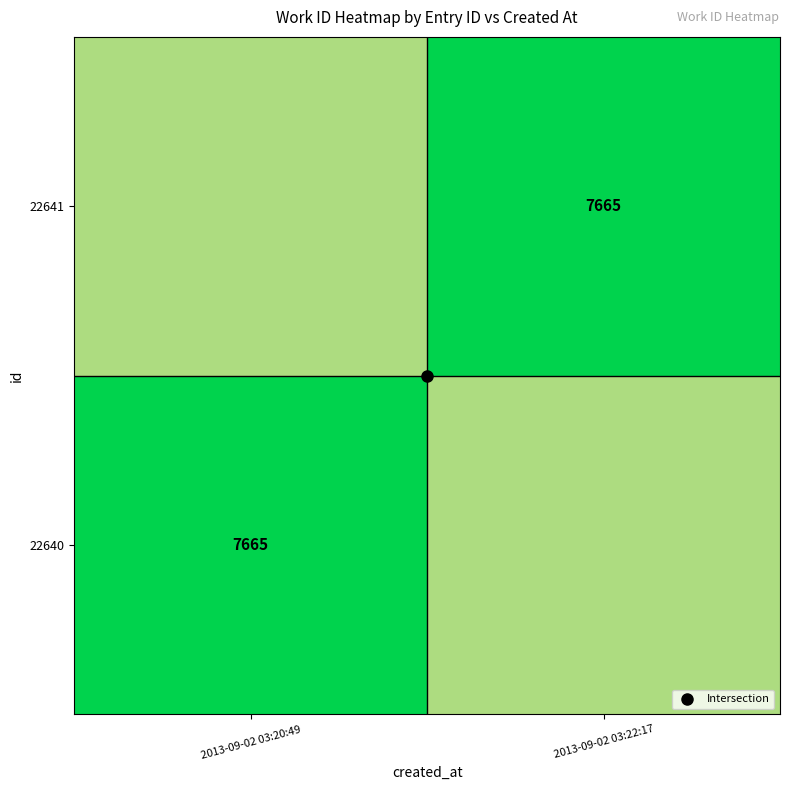

Rank the series at 2013-09-02 03:20:49 from lowest to highest value.

22640, 22641